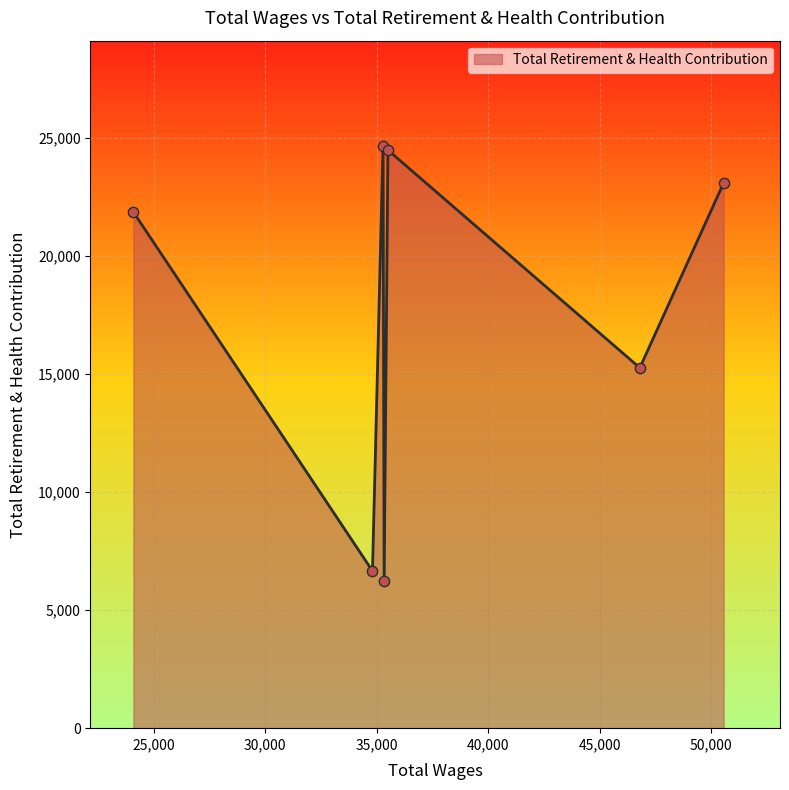

What is the smallest value displayed?

6252